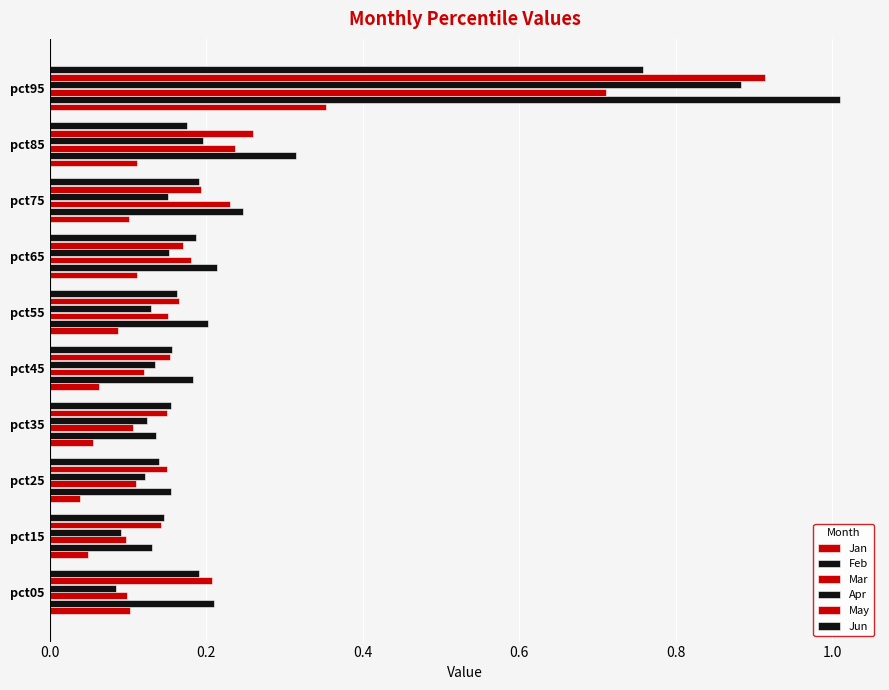

What is the lowest value of the Apr series?

0.1